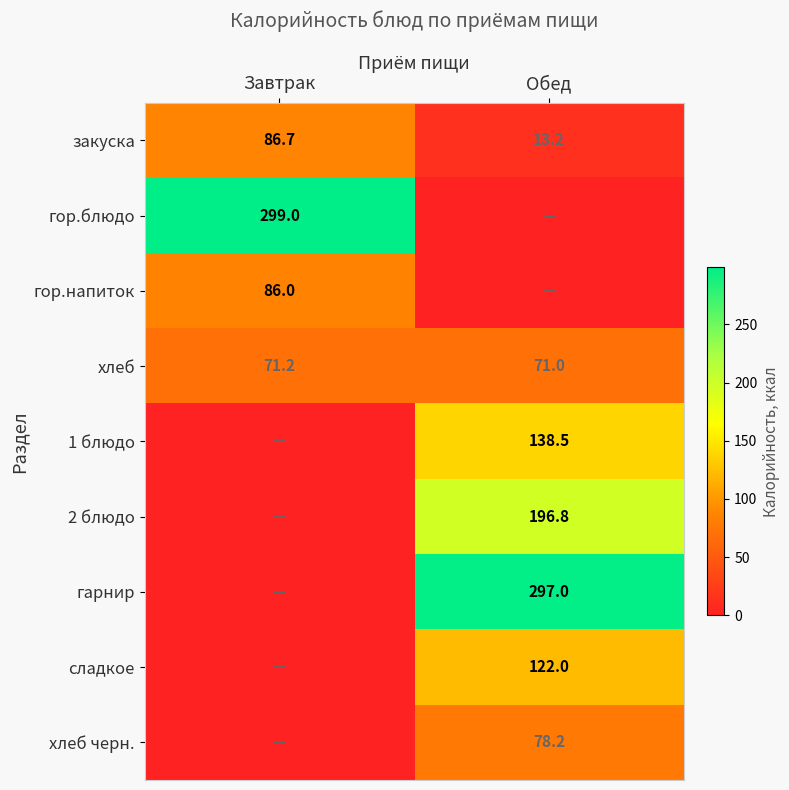

At which category does the chart reach its minimum across all series?

Обед